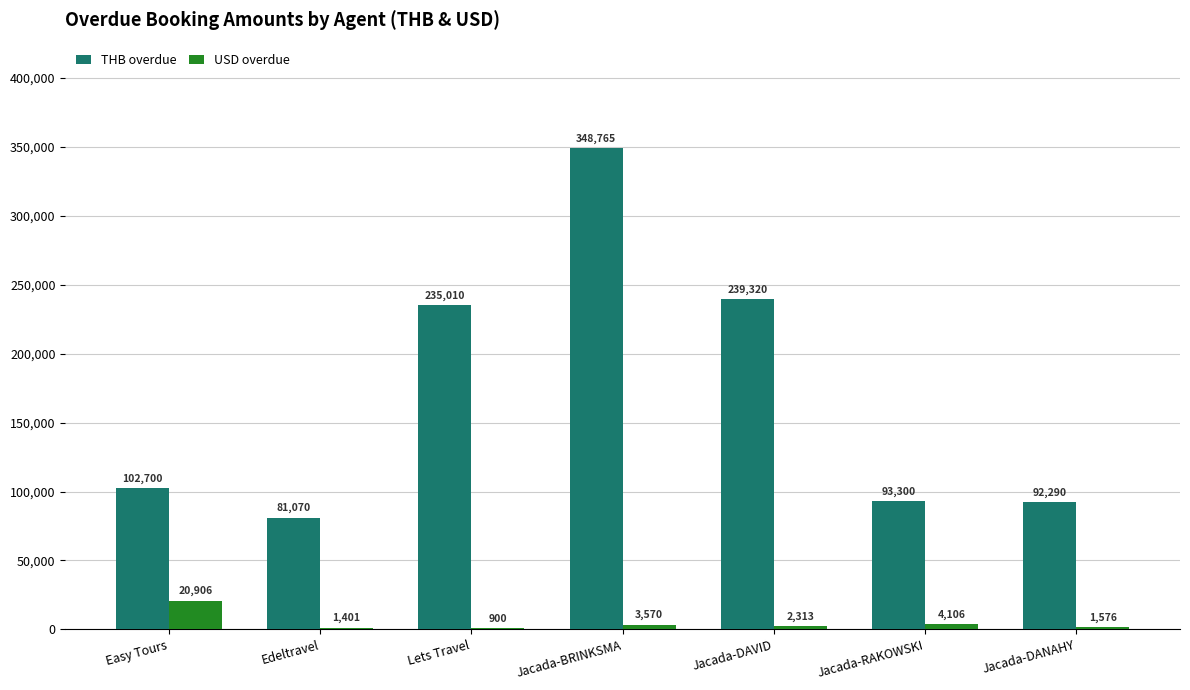

At which category is the sum across all series the highest?

Jacada-BRINKSMA